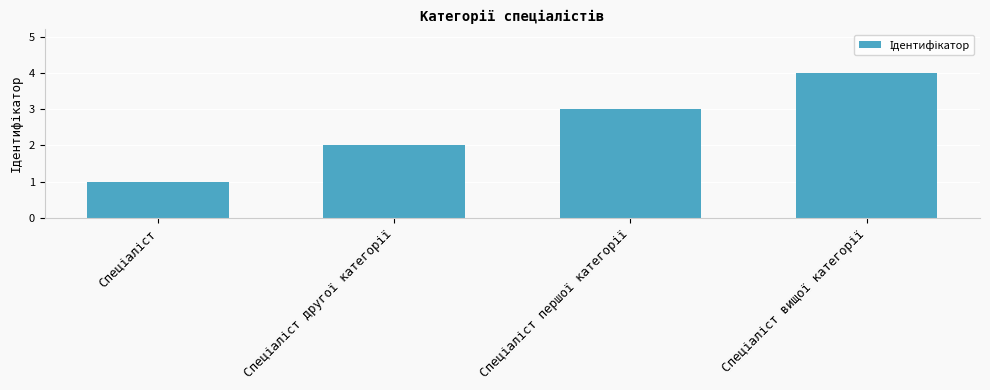

What is the difference between the maximum and minimum values?

3